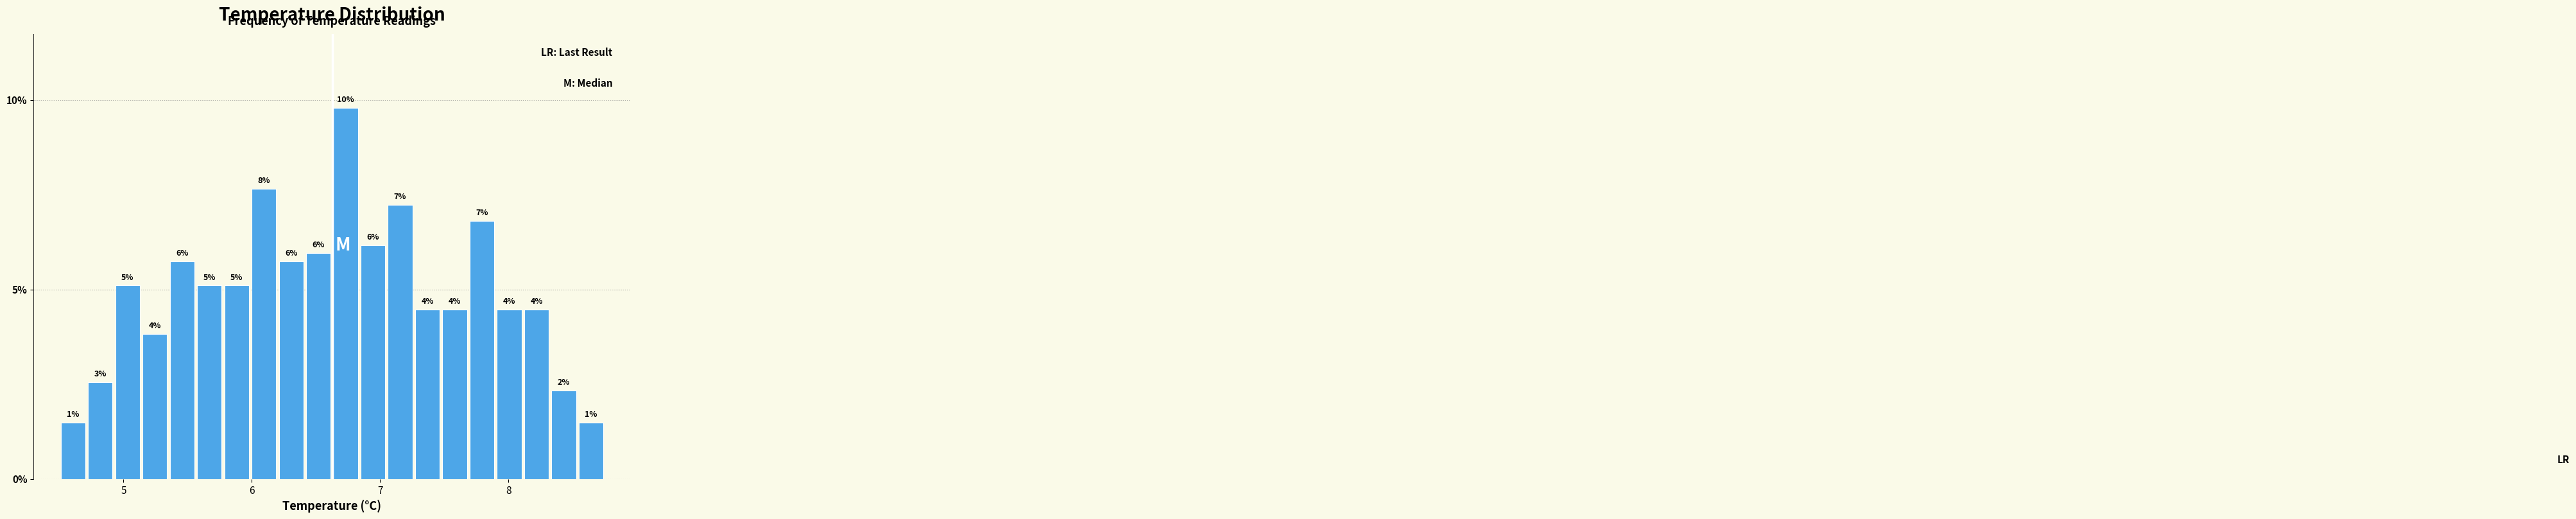

Read against the x-axis, roughly where is the centre of the tallest bar?

6.7